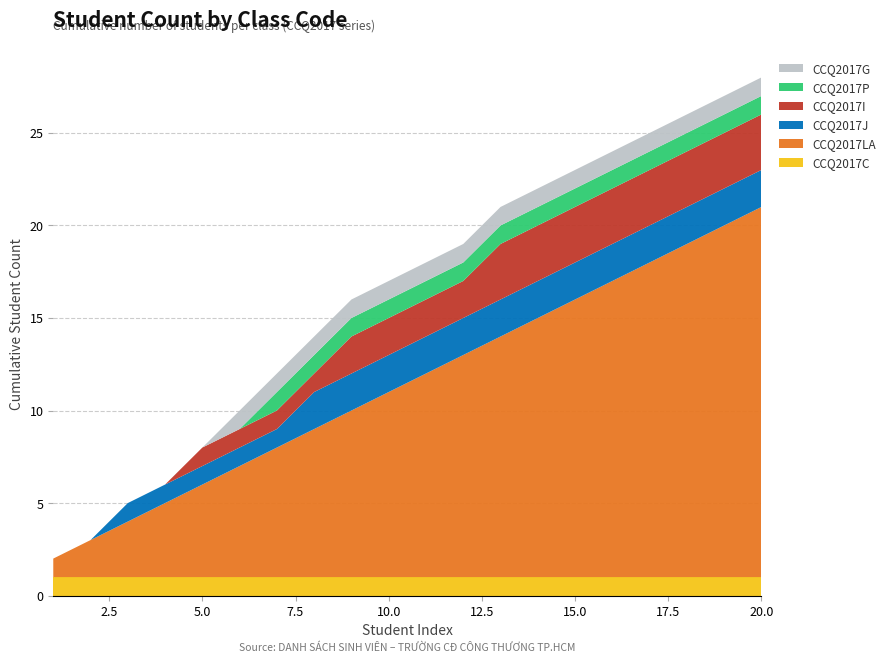

Reading left to right, what are all the values shown in this chart?

CCQ2017C: 1=1	2=1	3=1	4=1	5=1	6=1	7=1	8=1	9=1	10=1	11=1	12=1	13=1	14=1	15=1	16=1	17=1	18=1	19=1	20=1
CCQ2017LA: 1=1	2=2	3=3	4=4	5=5	6=6	7=7	8=8	9=9	10=10	11=11	12=12	13=13	14=14	15=15	16=16	17=17	18=18	19=19	20=20
CCQ2017J: 1=0	2=0	3=1	4=1	5=1	6=1	7=1	8=2	9=2	10=2	11=2	12=2	13=2	14=2	15=2	16=2	17=2	18=2	19=2	20=2
CCQ2017I: 1=0	2=0	3=0	4=0	5=1	6=1	7=1	8=1	9=2	10=2	11=2	12=2	13=3	14=3	15=3	16=3	17=3	18=3	19=3	20=3
CCQ2017P: 1=0	2=0	3=0	4=0	5=0	6=0	7=1	8=1	9=1	10=1	11=1	12=1	13=1	14=1	15=1	16=1	17=1	18=1	19=1	20=1
CCQ2017G: 1=0	2=0	3=0	4=0	5=0	6=1	7=1	8=1	9=1	10=1	11=1	12=1	13=1	14=1	15=1	16=1	17=1	18=1	19=1	20=1